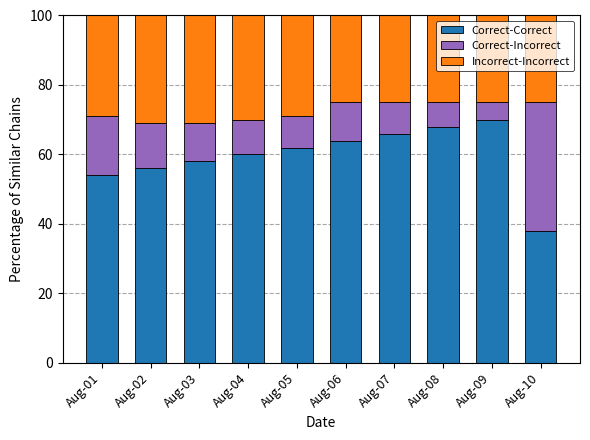

What is the average value of the Correct-Correct series?

59.6